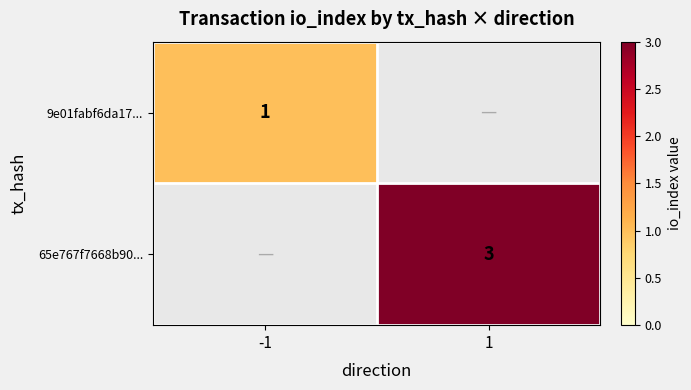

True or false: 9e01fabf6da17... has a value of 0.5 at -1.

False